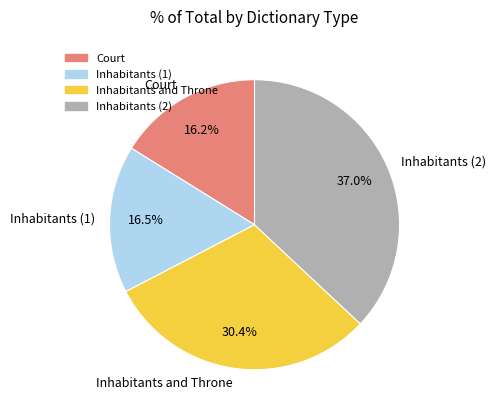

What is the ratio of the value at Court to the value at Inhabitants (2)?

0.4